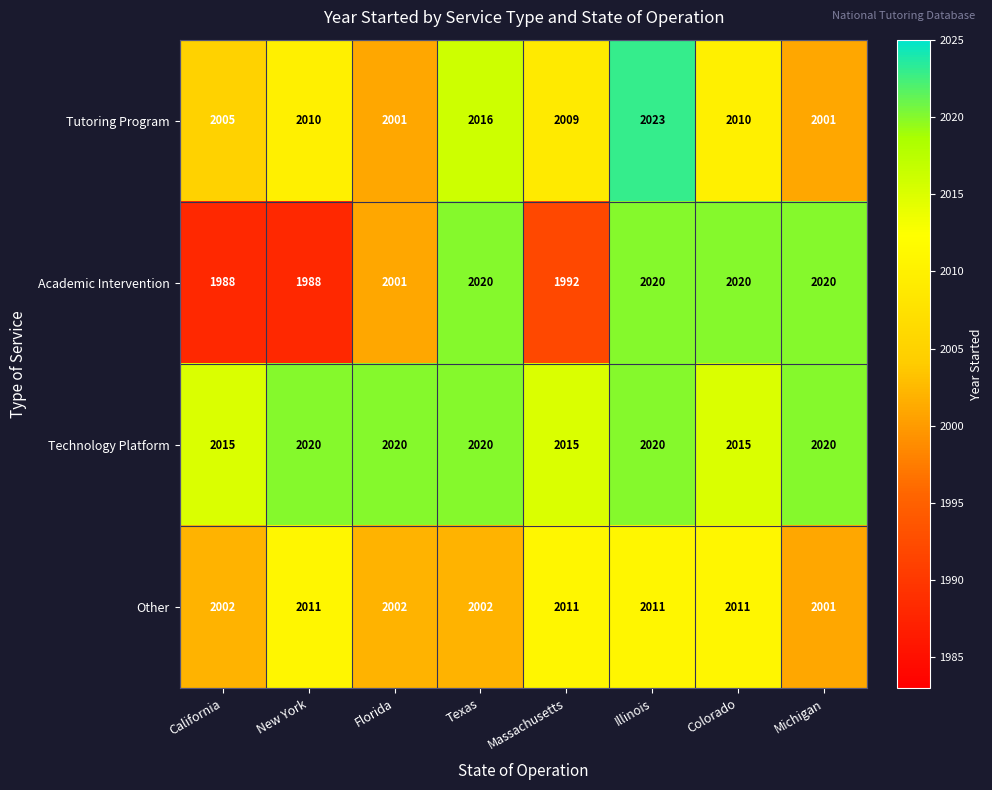

Is the value of Academic Intervention at Colorado greater than the value of Other at California?

Yes